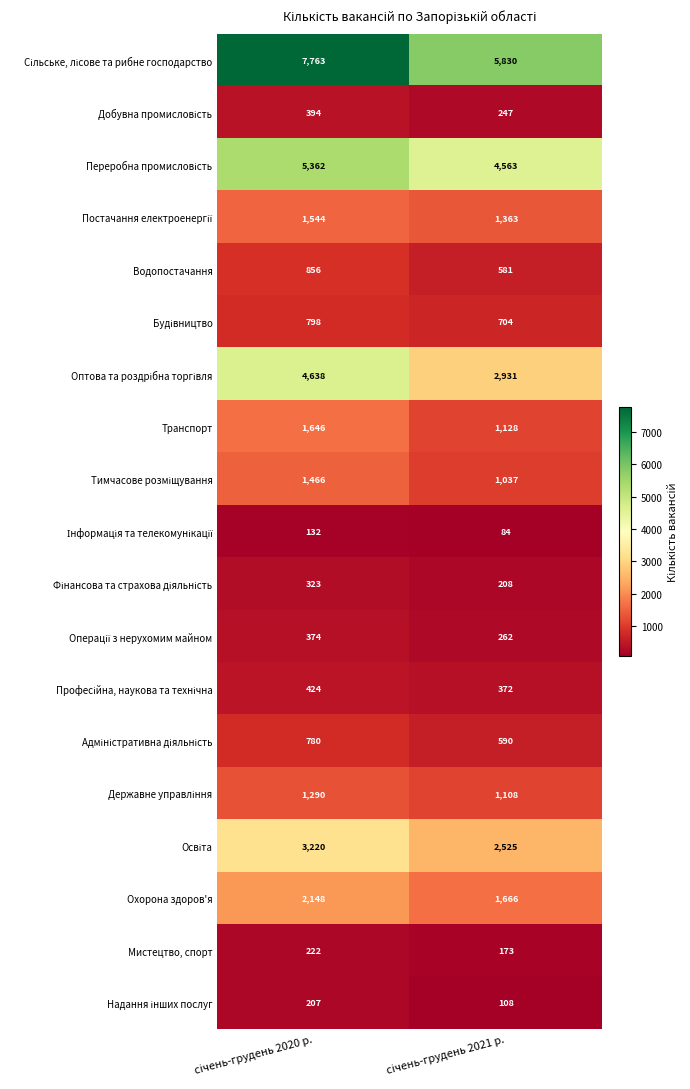

What is the average value of the Транспорт series?

1387